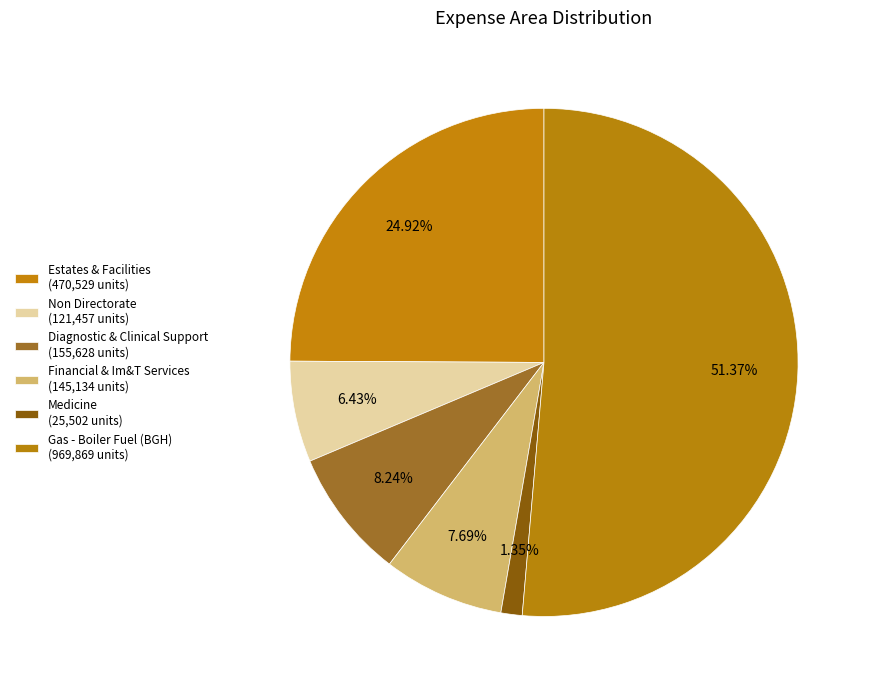

Count the number of slices in the pie.

6